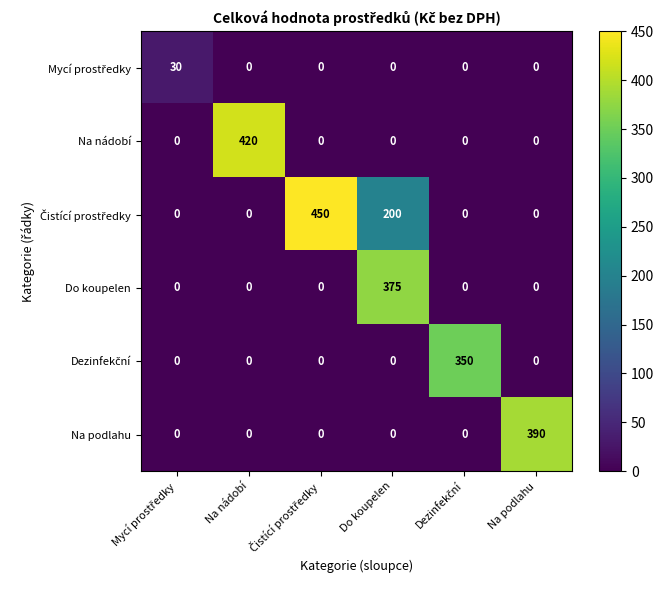

At how many categories does at least one series exceed 20?

6